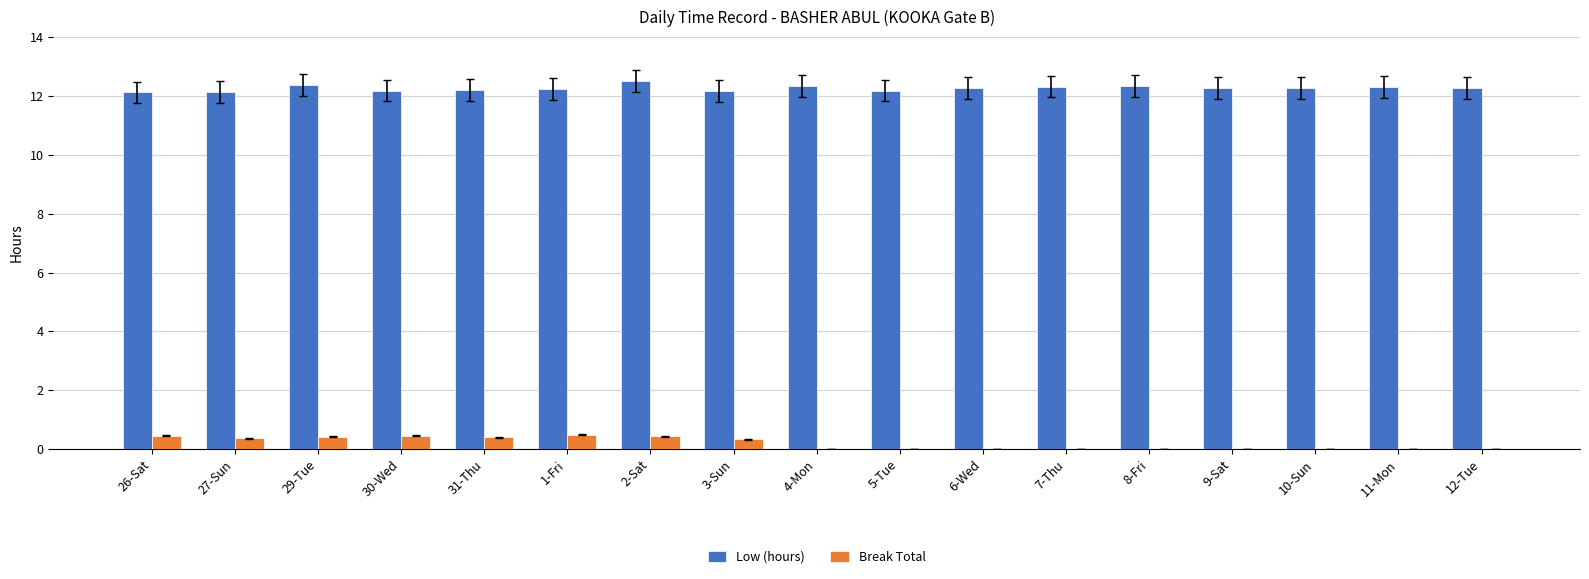

What is the maximum value for Break Total?

0.5